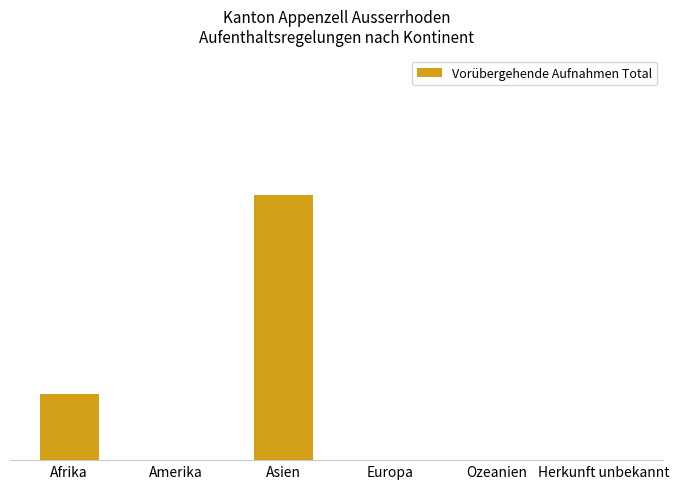

What is the label of the 1st bar from the right?

Herkunft unbekannt